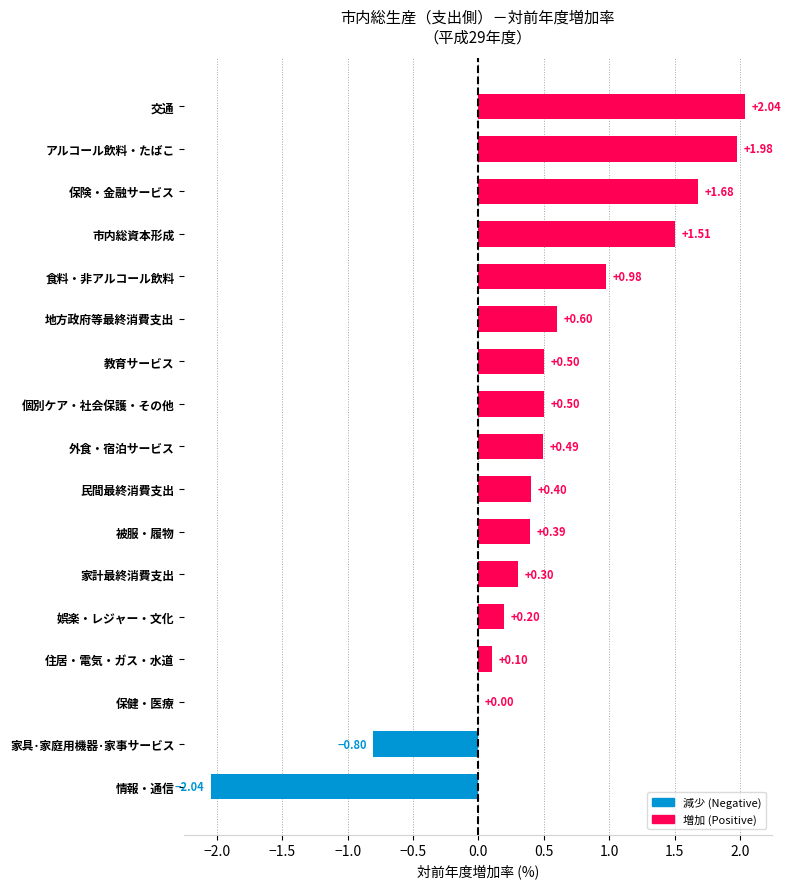

What is the sum of the values at 娯楽・レジャー・文化 and アルコール飲料・たばこ?

2.2